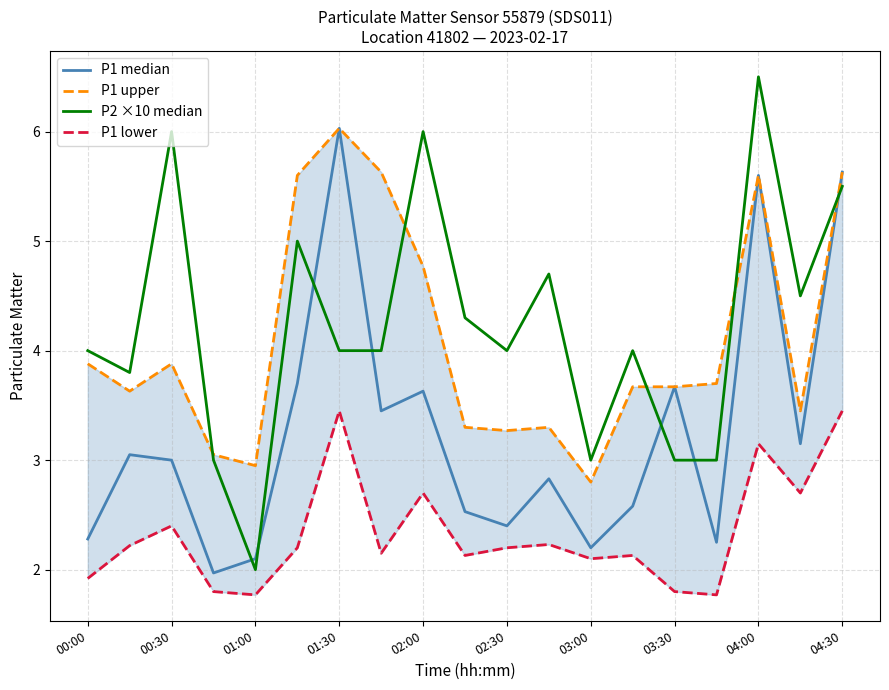

True or false: P2 ×10 median and P1 lower intersect in this chart.

False